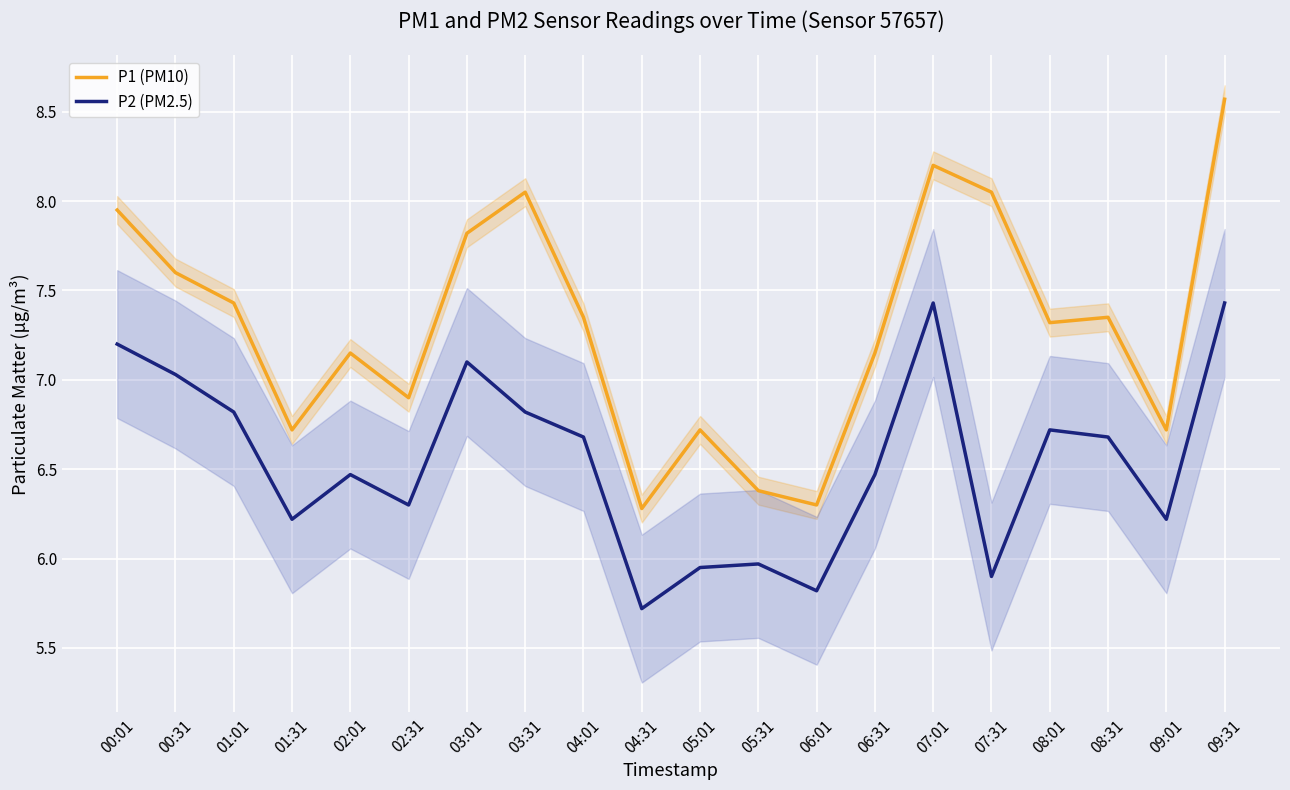

What is the value of the P1 (PM10) point at the 1st from the left?

8.0